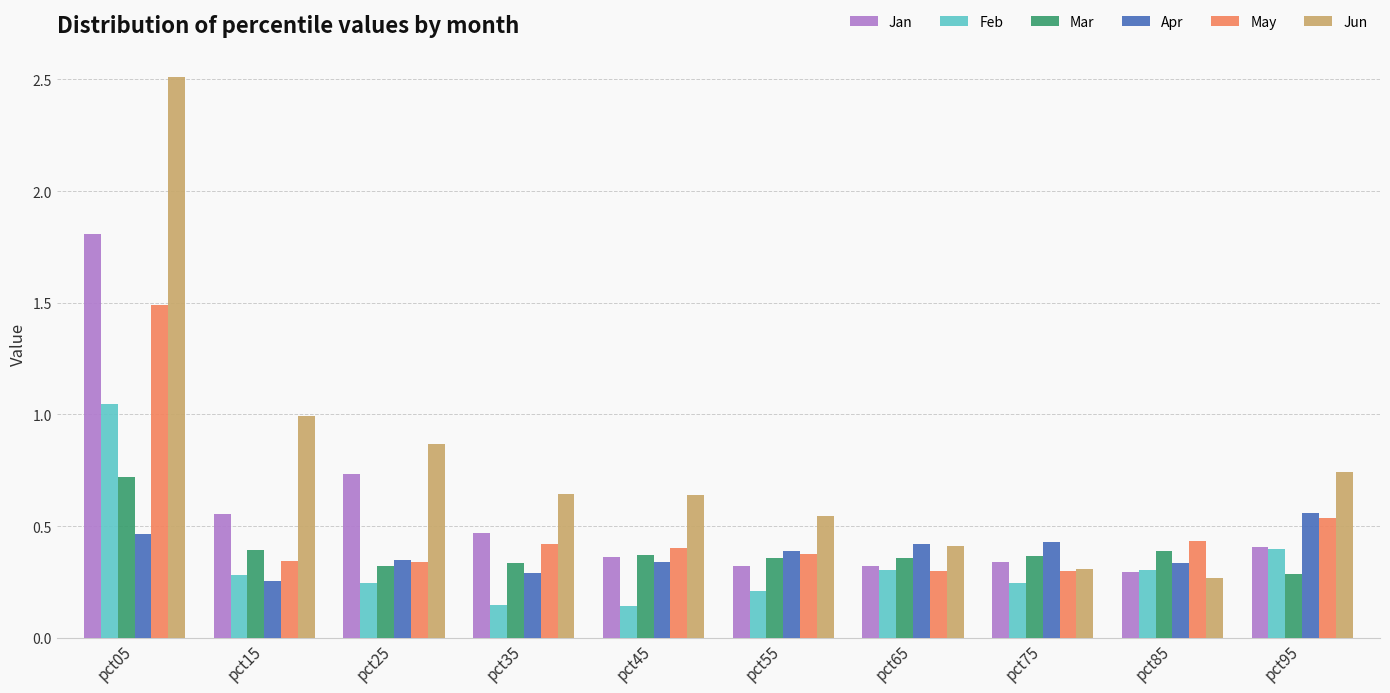

Are the bars horizontal?

No